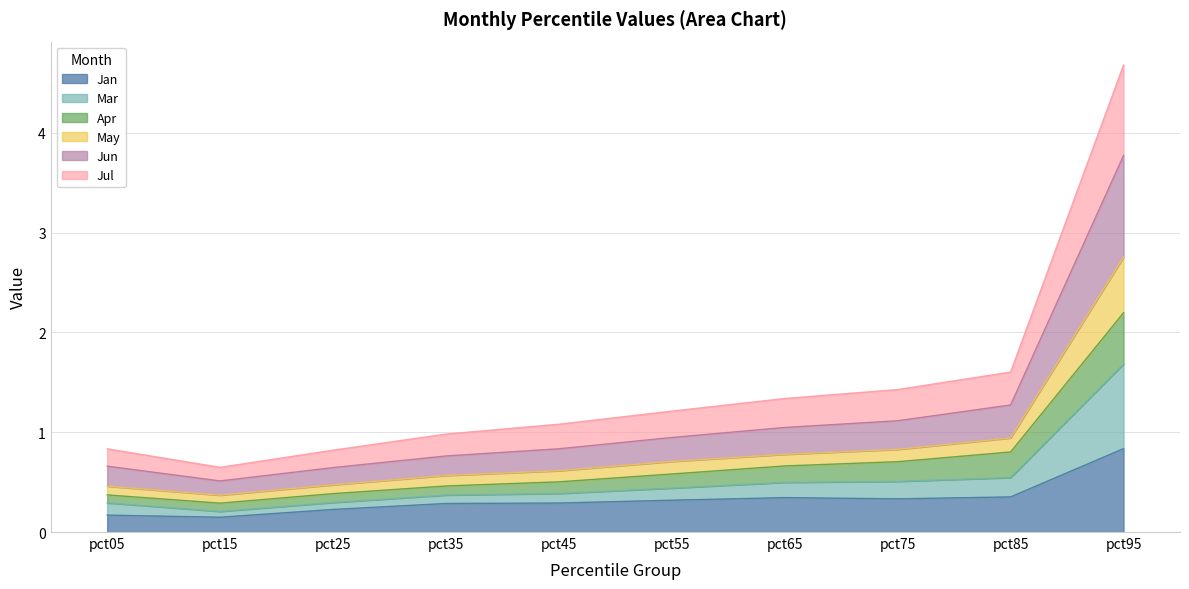

The May series shows 1.6 at pct55. True or false?

False